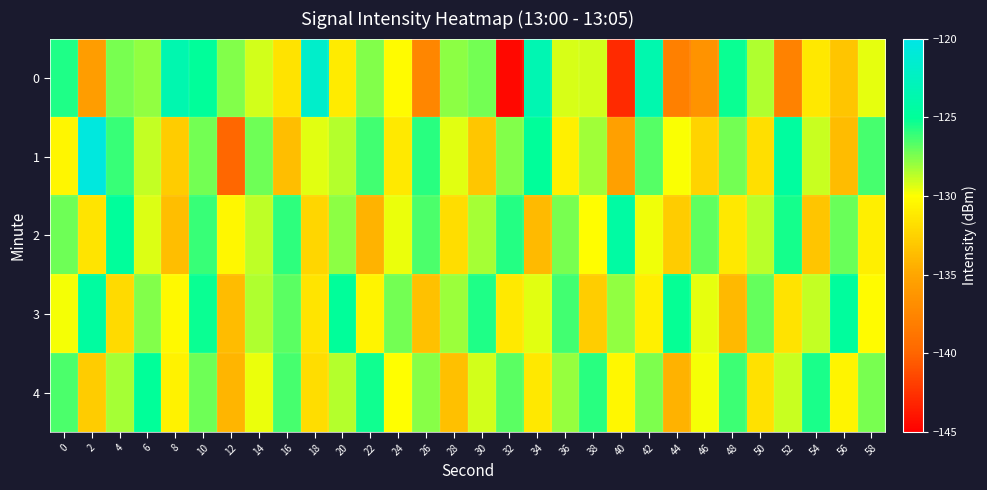

Which label corresponds to the smallest value in the chart?

32